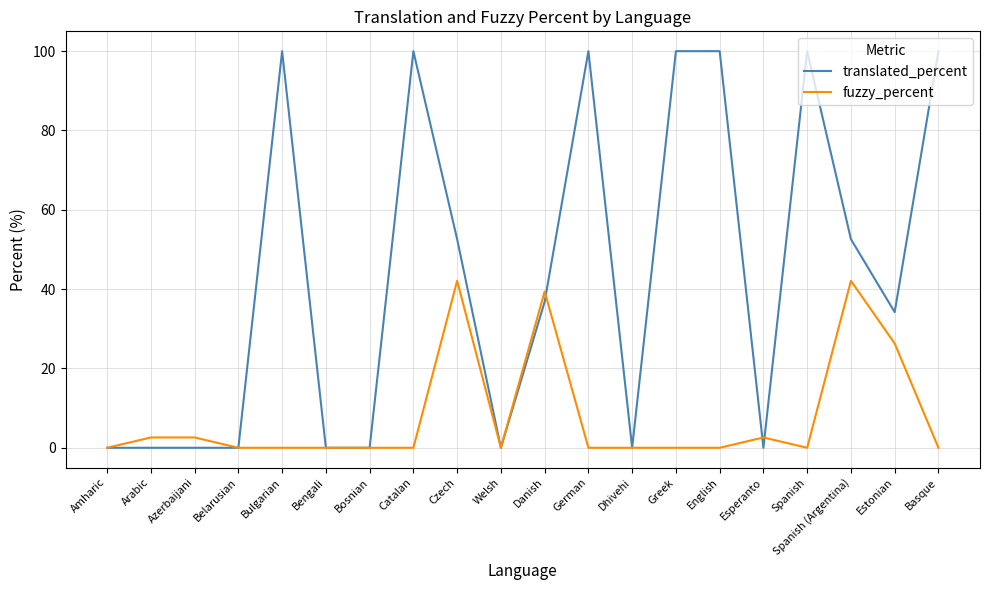

True or false: fuzzy_percent and translated_percent cross at least once.

True